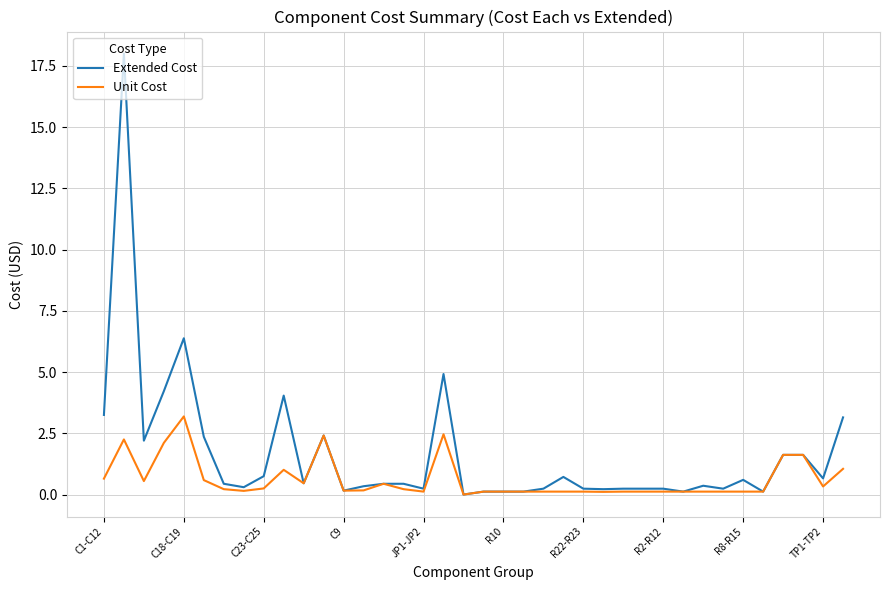

Does the chart display data point markers on the line(s)?

No